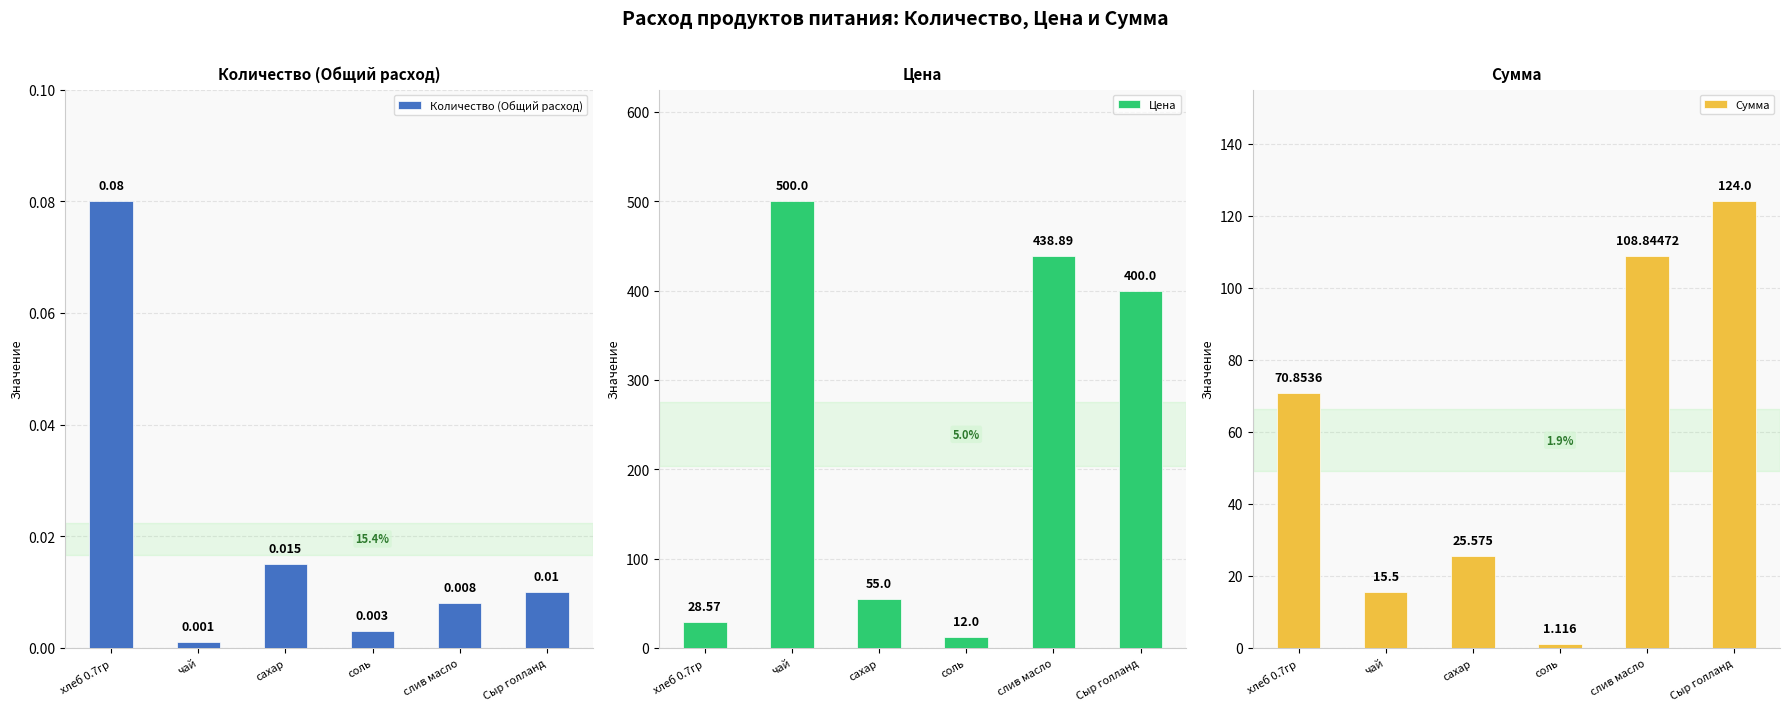

Reading right to left, transcribe all the data shown in this chart.

Количество (Общий расход): Сыр голланд=0.0	слив масло=0.0	соль=0.0	сахар=0.0	чай=0.0	хлеб 0.7гр=0.1
Цена: Сыр голланд=400.0	слив масло=438.9	соль=12.0	сахар=55.0	чай=500.0	хлеб 0.7гр=28.6
Сумма: Сыр голланд=124.0	слив масло=108.8	соль=1.1	сахар=25.6	чай=15.5	хлеб 0.7гр=70.9